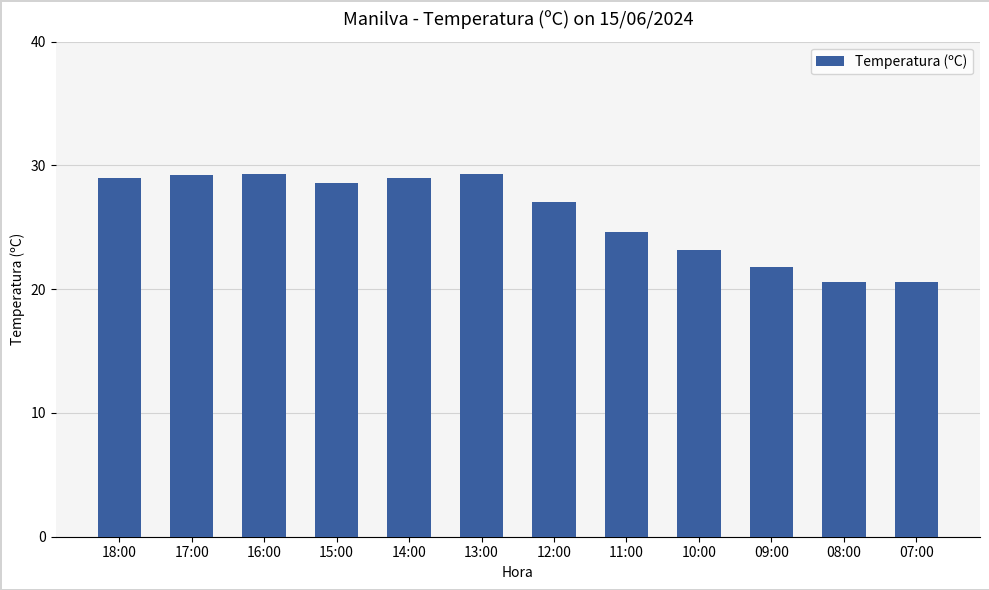

What is the change in value from 13:00 to 09:00?

-7.5